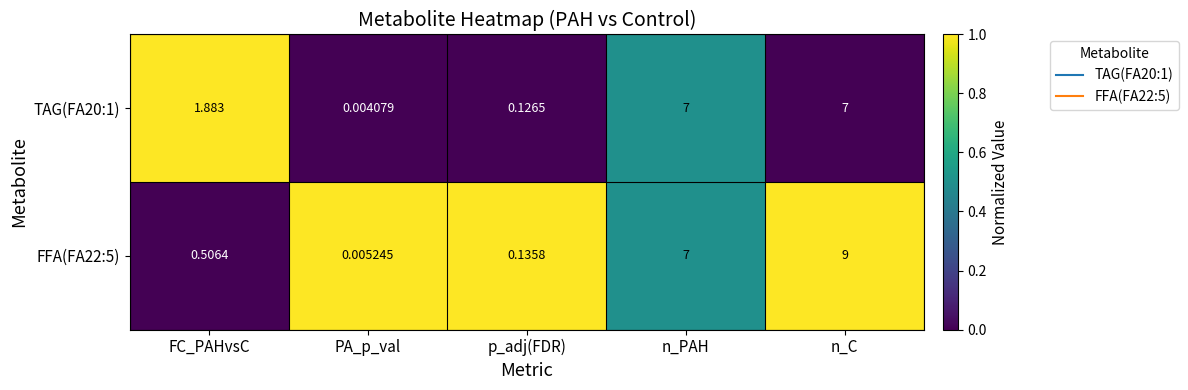

At which label is TAG(FA20:1) closest to 3?

FC_PAHvsC